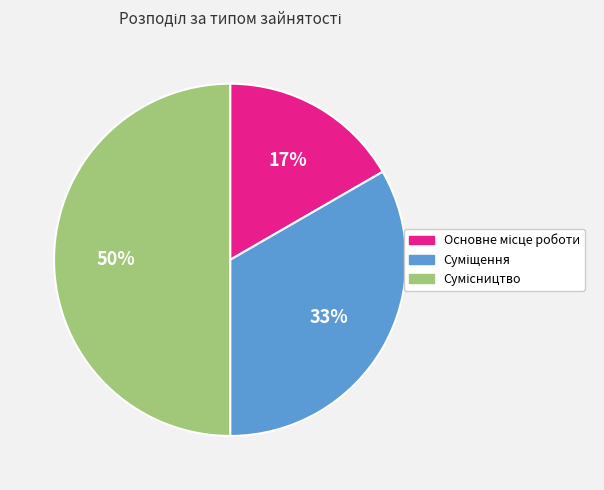

To the nearest percent, what is the average slice percentage?

33%